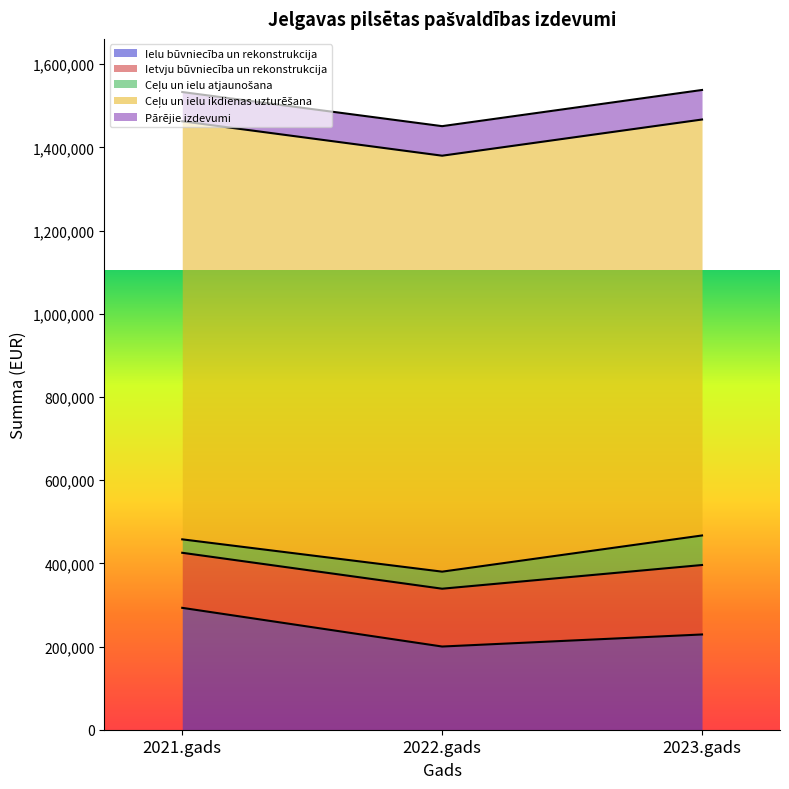

Does the chart have visible grid lines?

No